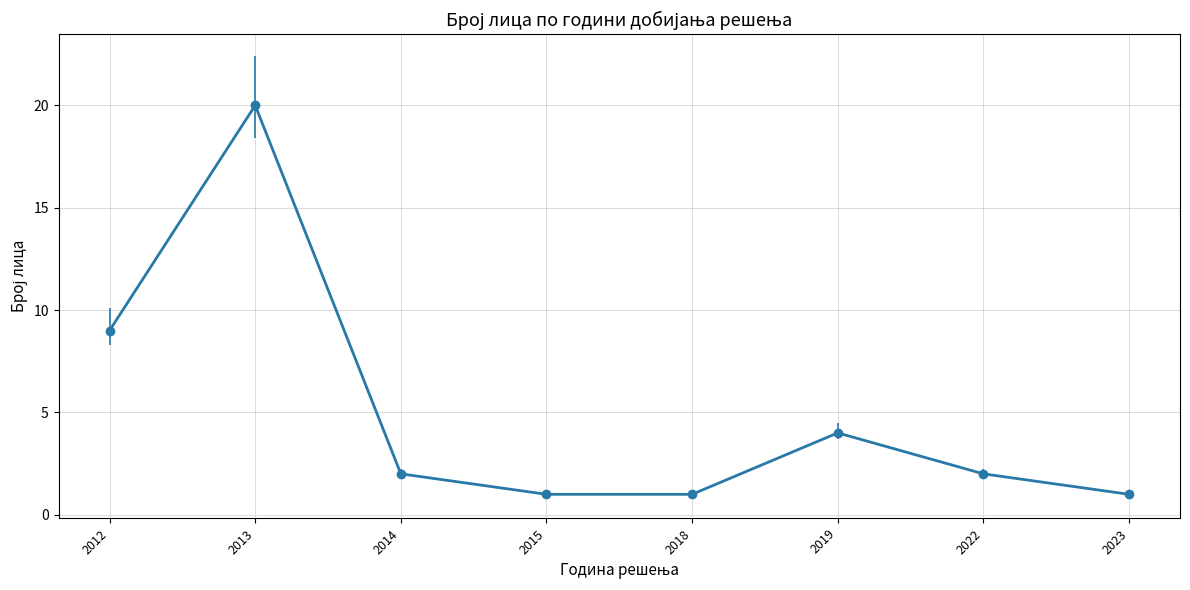

How many lines are shown in the chart?

1